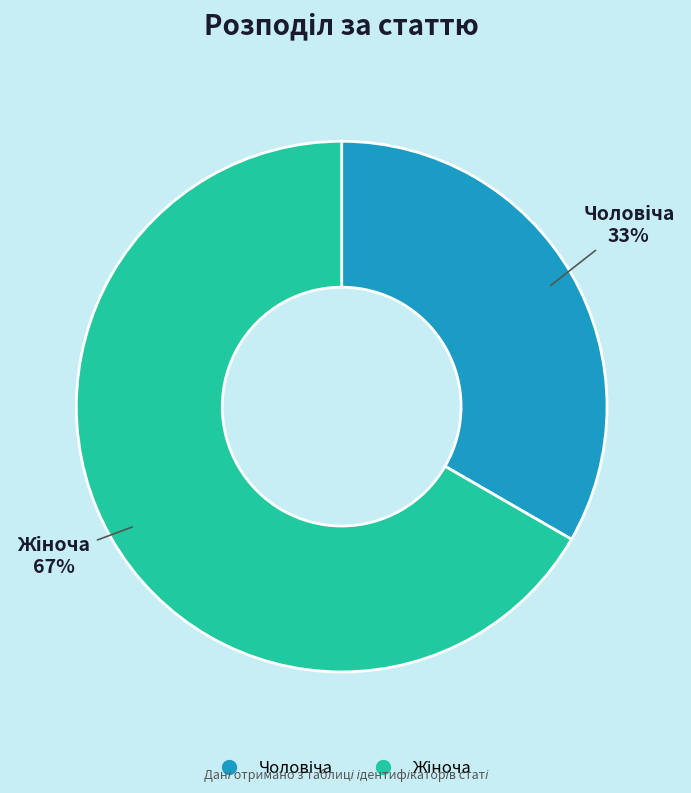

How many segments does this pie chart have?

2